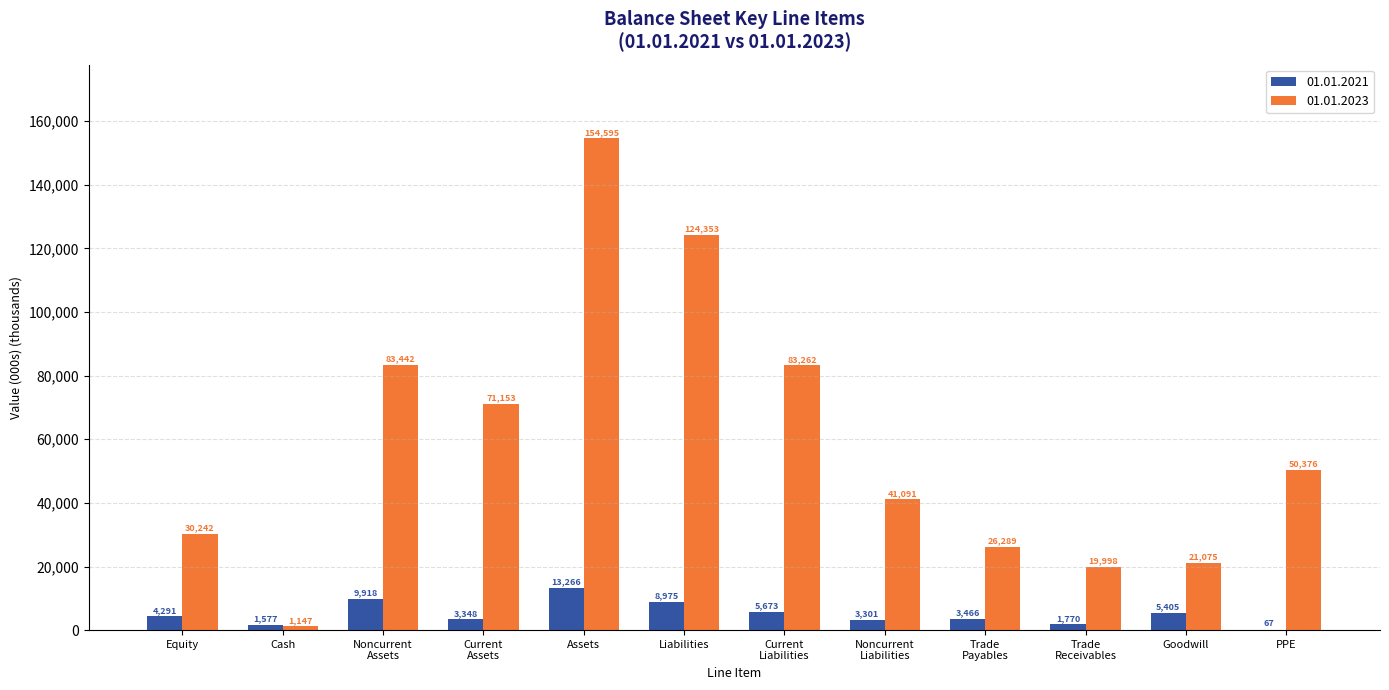

Does the chart contain stacked bars?

No